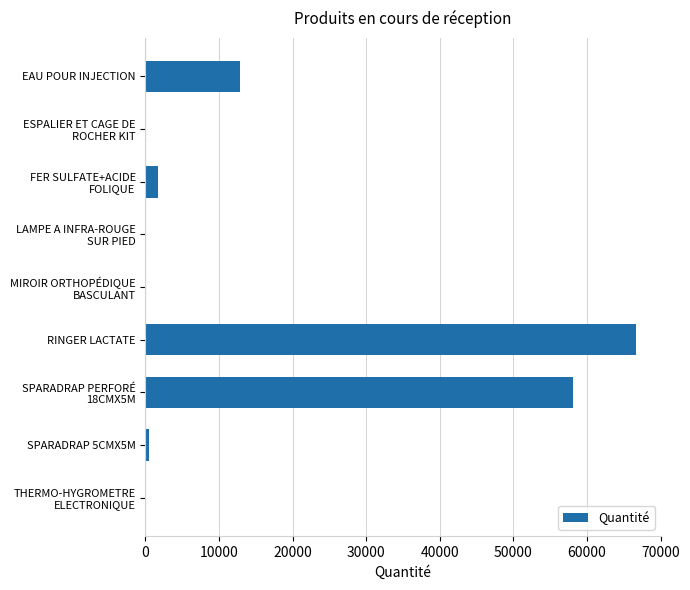

What is the greatest value displayed?

66680